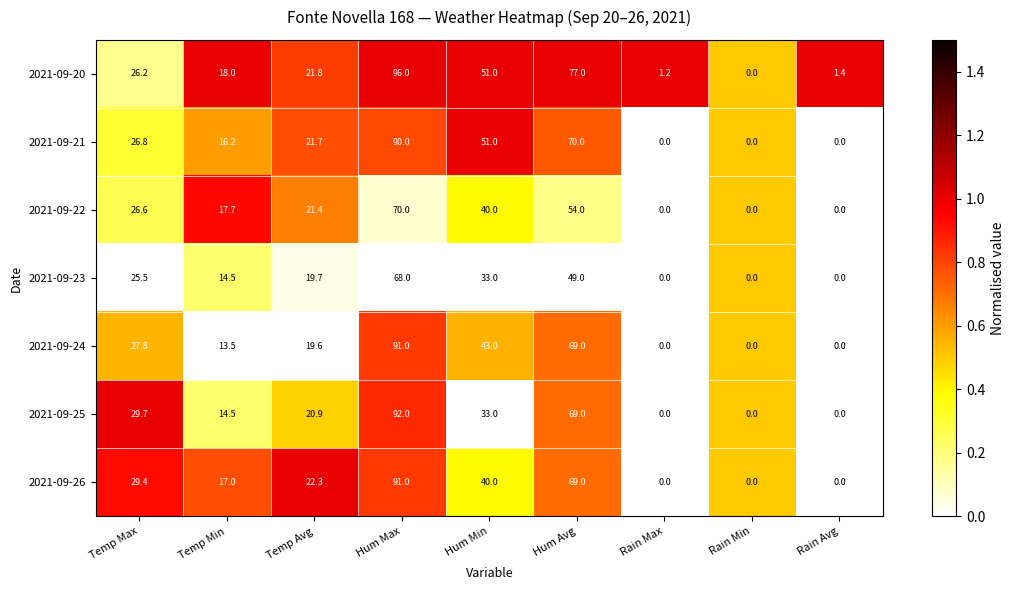

What is the difference between the maximum and second lowest values in the 2021-09-23 series?

68.0